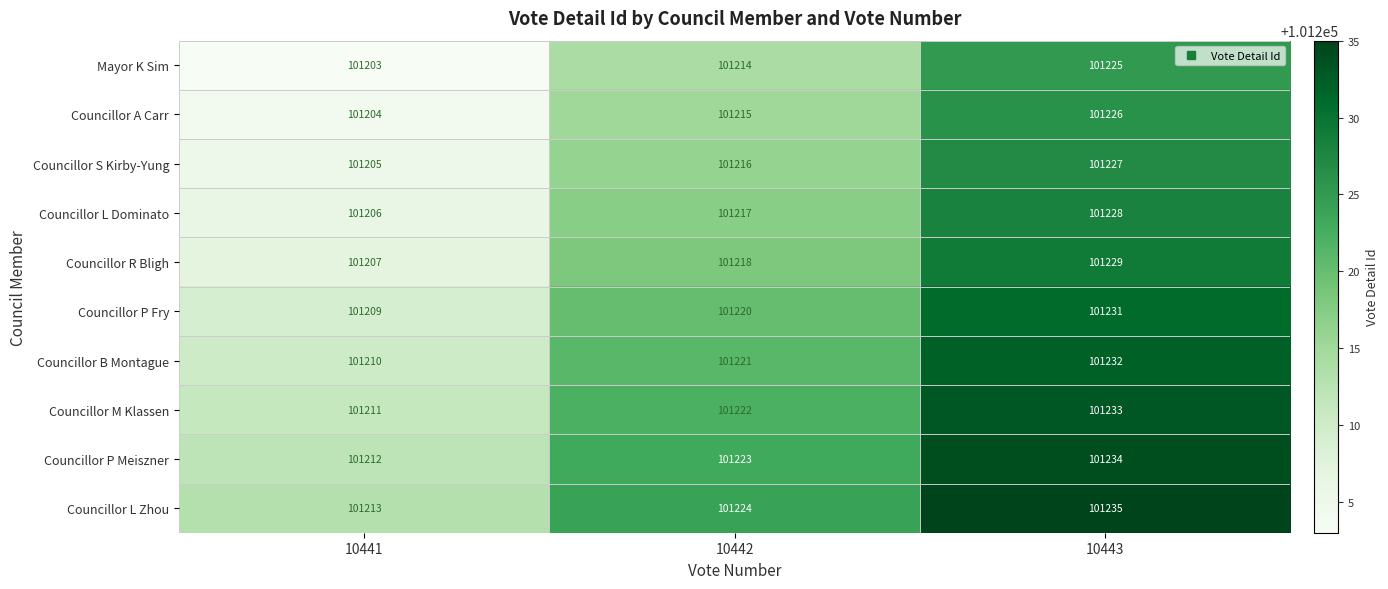

At 10443, list the series in order from smallest to largest.

Mayor K Sim, Councillor A Carr, Councillor S Kirby-Yung, Councillor L Dominato, Councillor R Bligh, Councillor P Fry, Councillor B Montague, Councillor M Klassen, Councillor P Meiszner, Councillor L Zhou